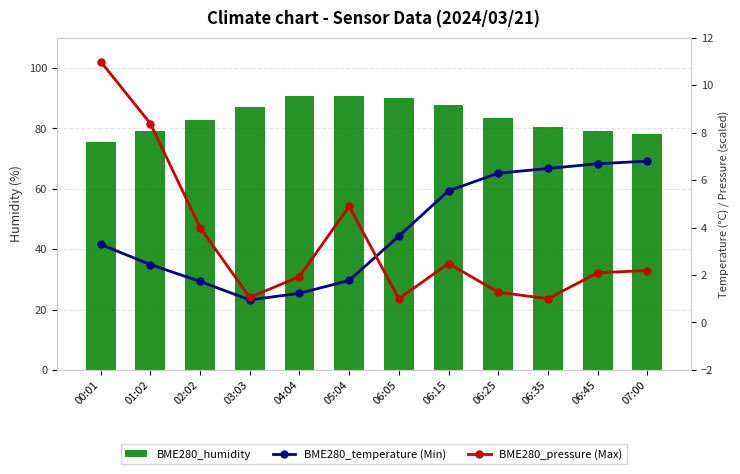

What is the difference between the maximum and second lowest values in the BME280_humidity series?

12.8